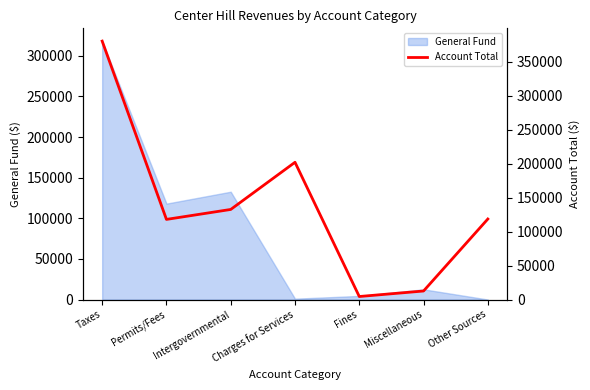

List the labels in order of value, largest first.

Taxes, Charges for Services, Intergovernmental, Other Sources, Permits/Fees, Miscellaneous, Fines